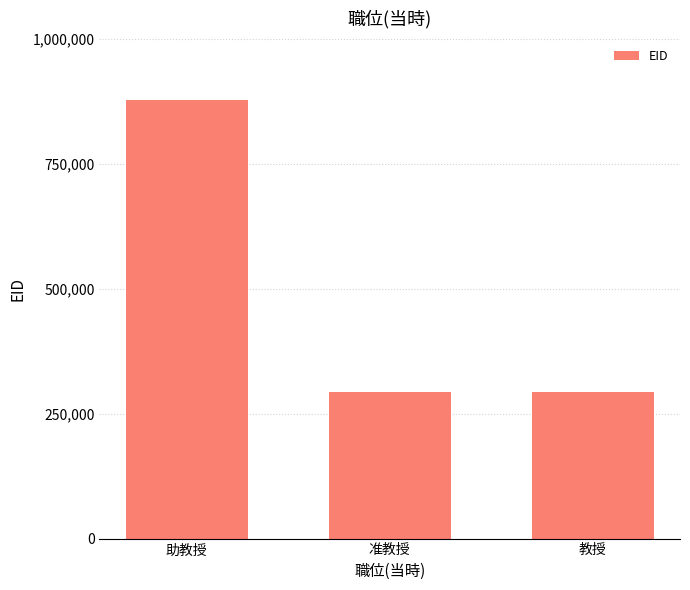

How many data points are less than 292150?

1